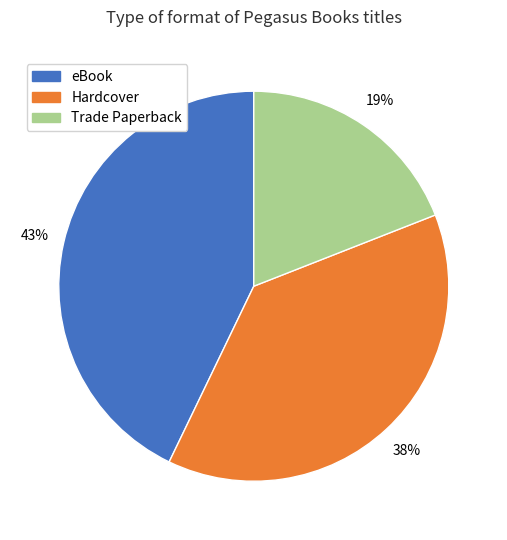

How many segments does this pie chart have?

3